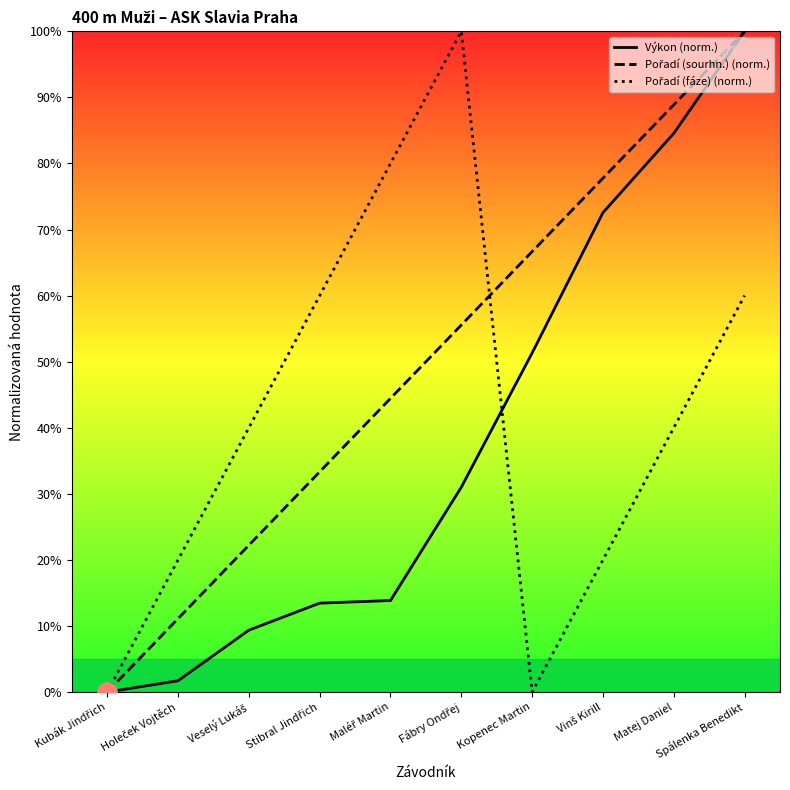

Which has a higher value, Holeček Vojtěch or Veselý Lukáš?

Veselý Lukáš